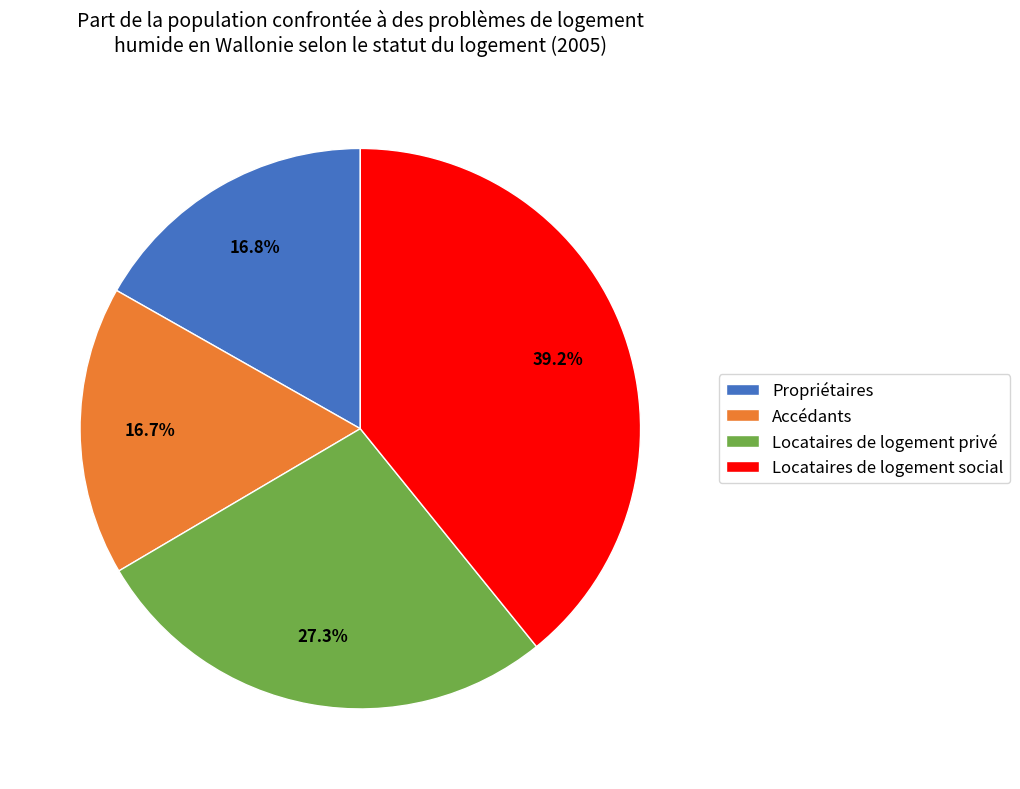

How many slices are in this pie chart?

4